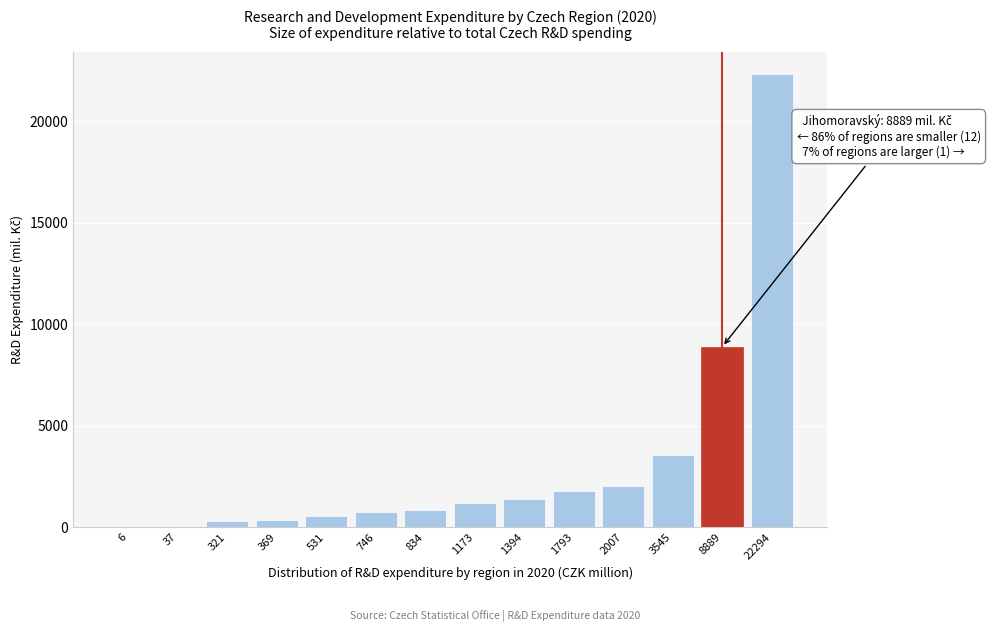

At which label is the value closest to 11150?

8889